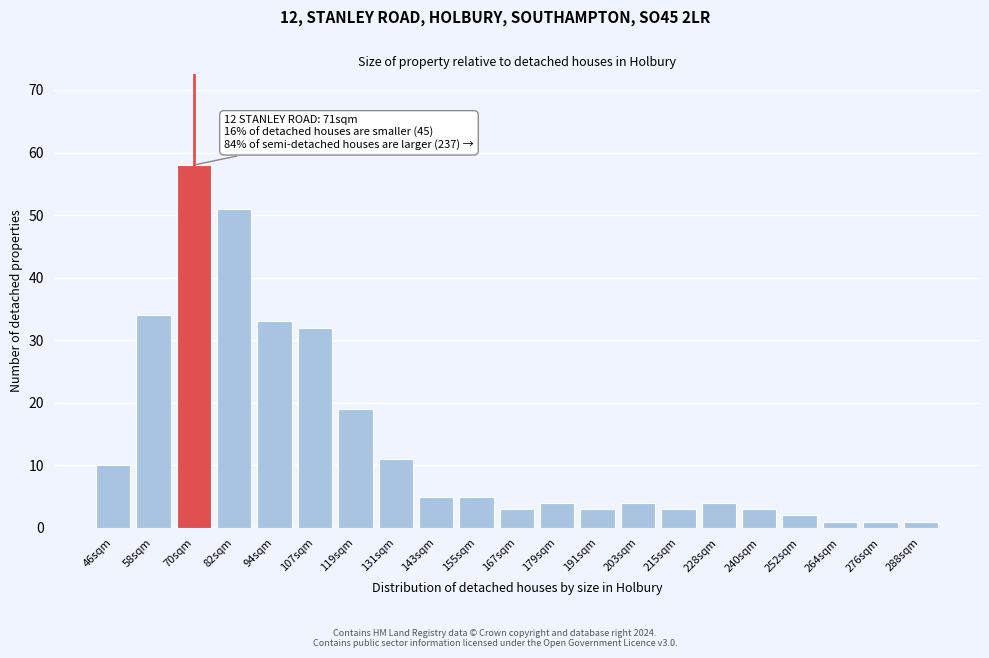

Reading right to left, extract all data points from this chart.

288sqm=1	276sqm=1	264sqm=1	252sqm=2	240sqm=3	228sqm=4	215sqm=3	203sqm=4	191sqm=3	179sqm=4	167sqm=3	155sqm=5	143sqm=5	131sqm=11	119sqm=19	107sqm=32	94sqm=33	82sqm=51	70sqm=58	58sqm=34	46sqm=10